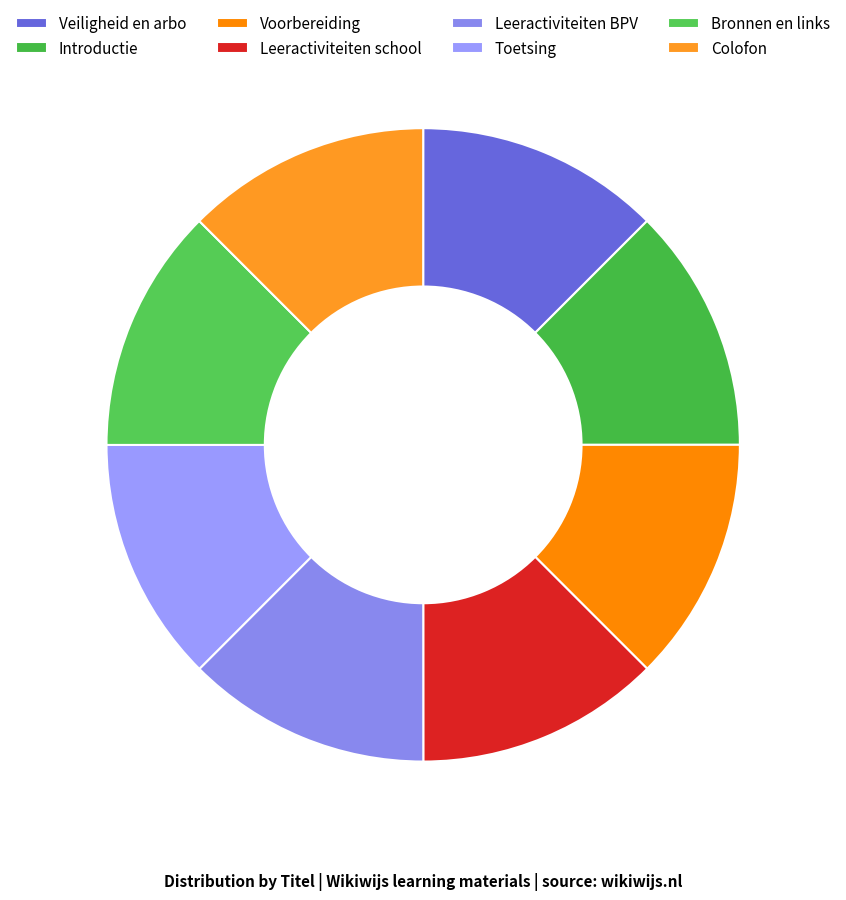

What percentage is NOT represented by Leeractiviteiten school?

87.5%